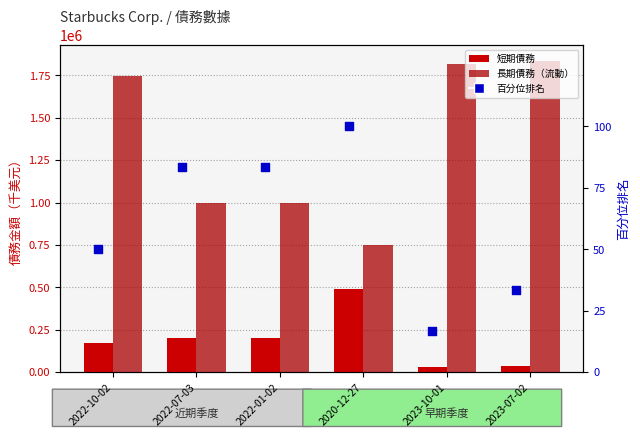

At which category is the sum across all series the highest?

2022-10-02